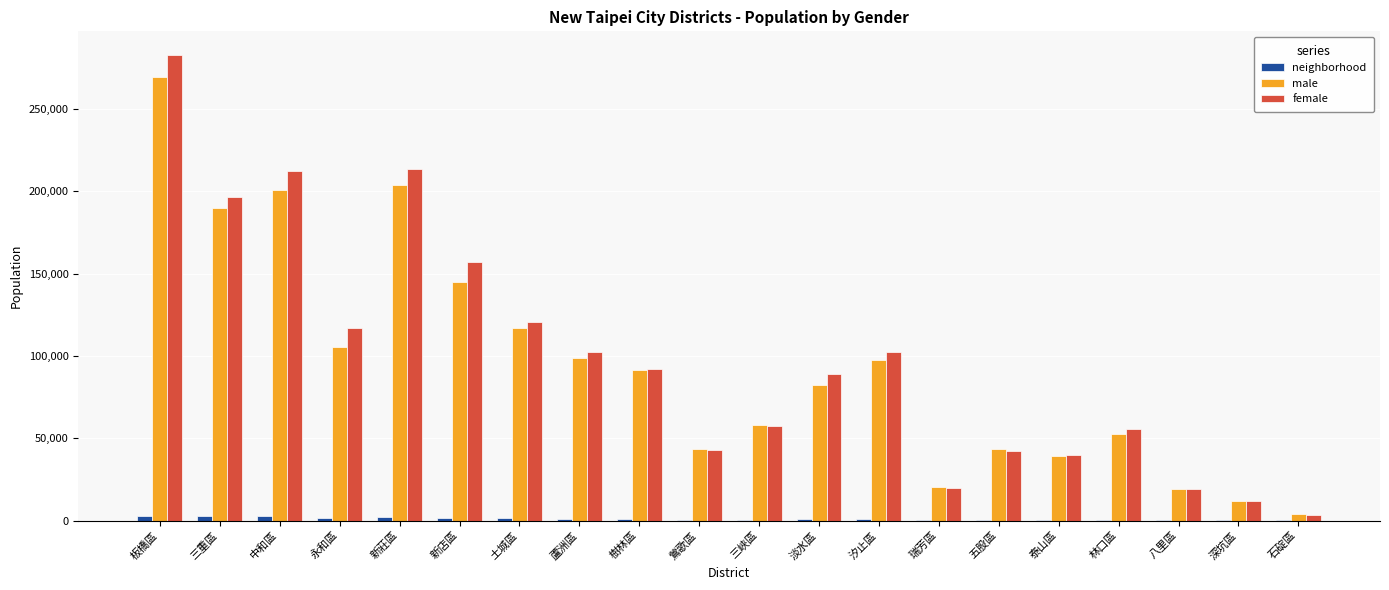

What is the difference between the female values at 泰山區 and 新莊區?

173869